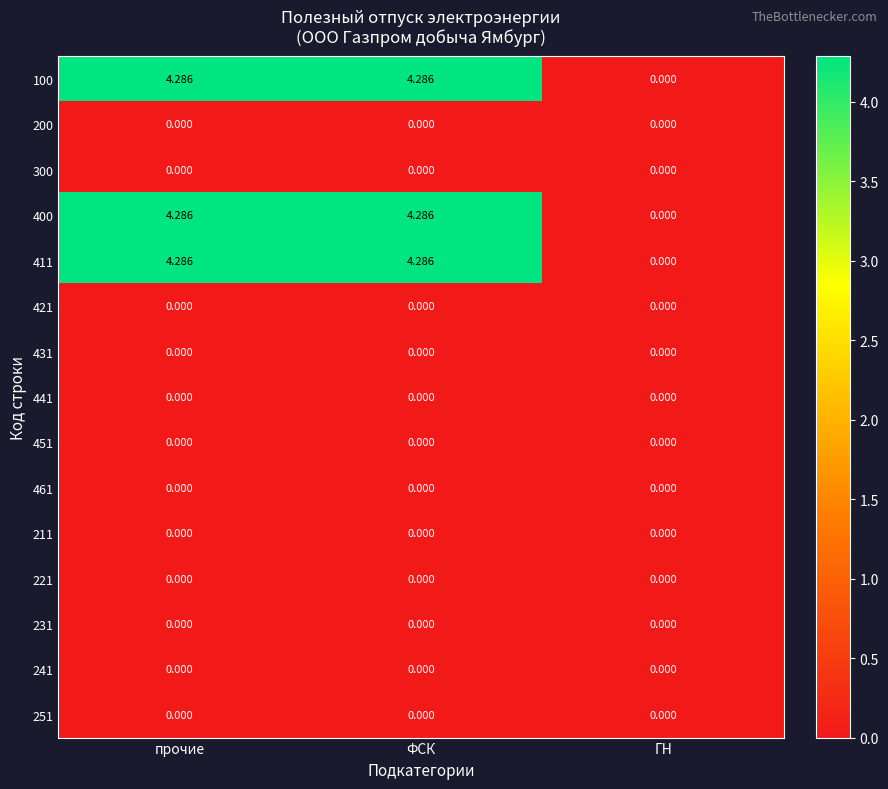

Is the value of 200 at прочие greater than the value of 411 at прочие?

No